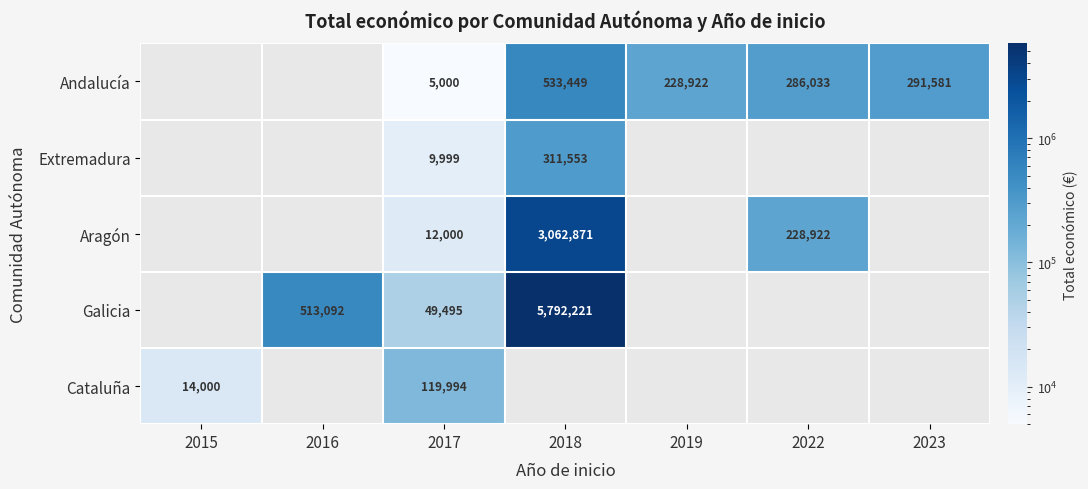

Is it true that Cataluña equals 4684 at 2015?

False